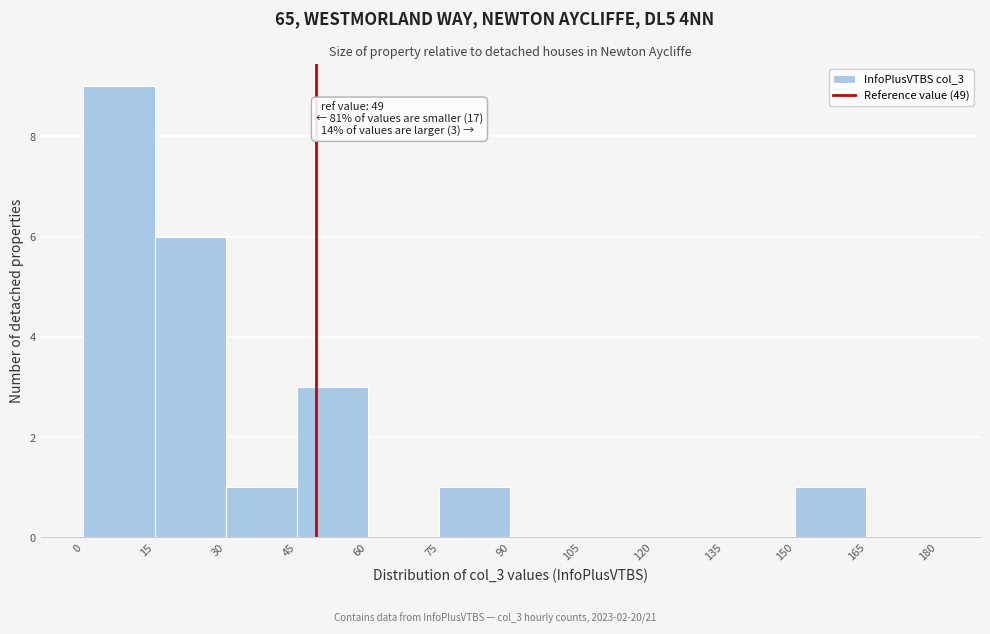

Over which range of the x-axis is the bar tallest?

0 to 15